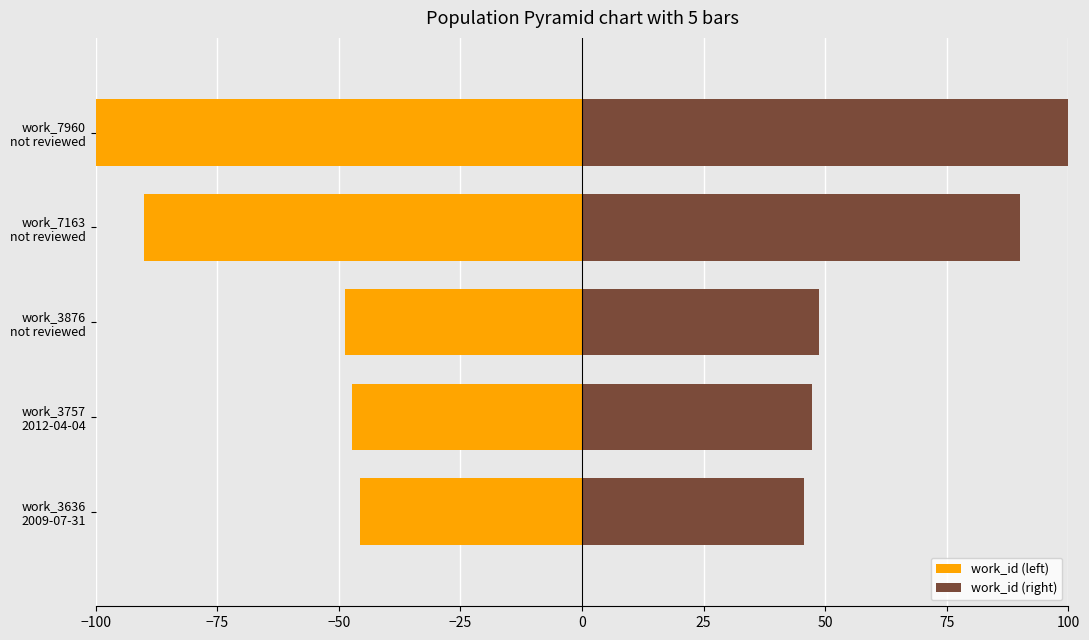

Which series changed the most between work_7163 not reviewed and work_7960 not reviewed?

work_id (left)